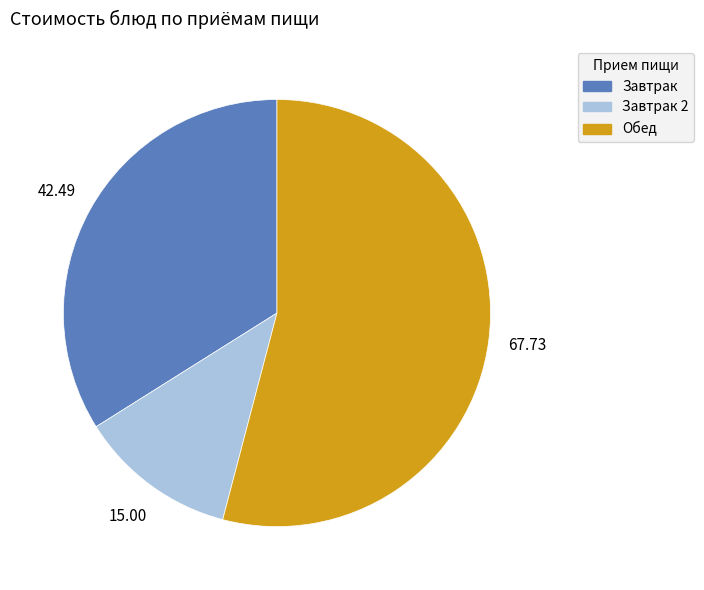

Is there a majority slice in this chart?

Yes